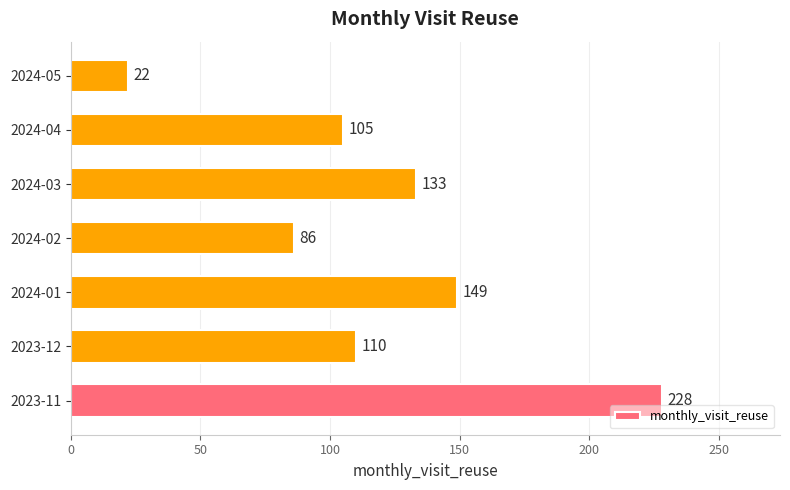

What is the smallest value displayed?

22